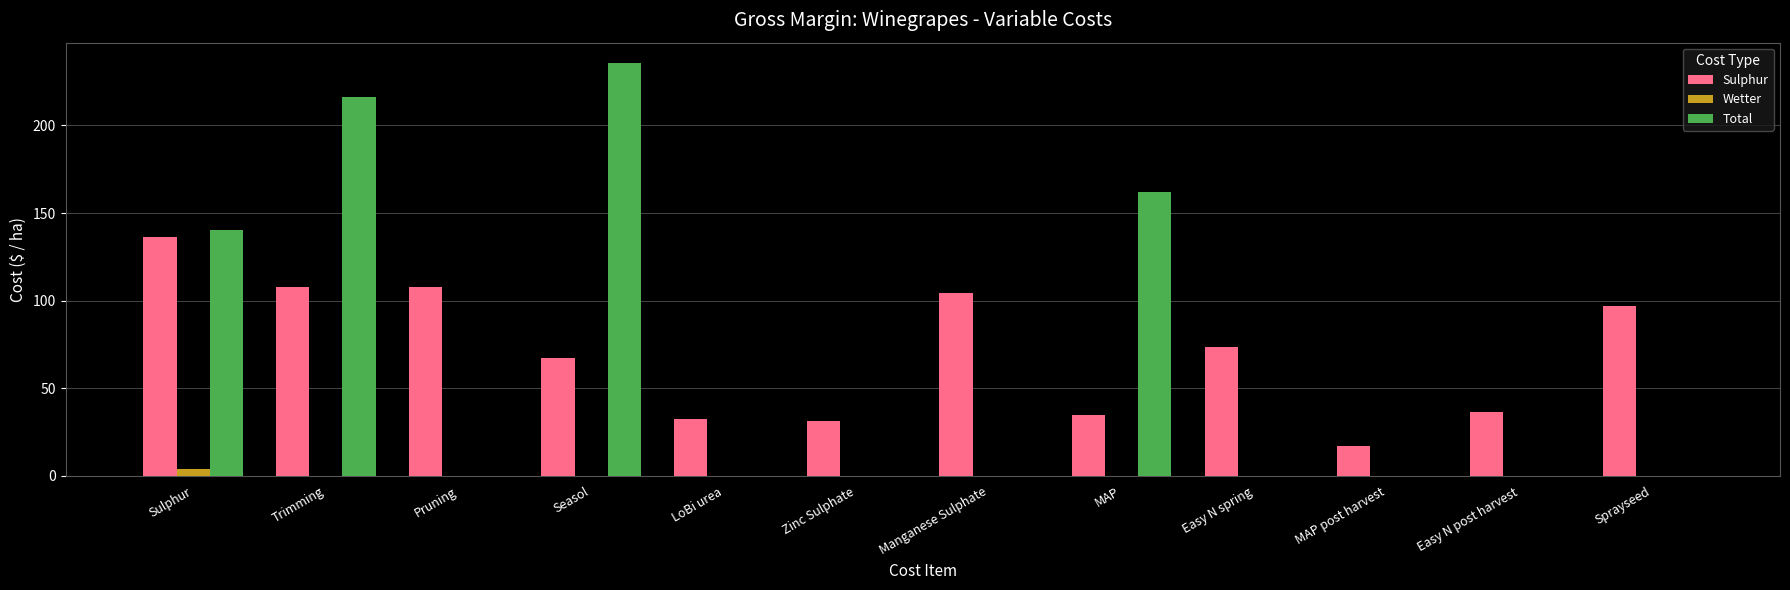

Reading right to left, what are all the values shown in this chart?

Sulphur: Sprayseed=96.8	Easy N post harvest=36.8	MAP post harvest=17.3	Easy N spring=73.5	MAP=34.6	Manganese Sulphate=104.4	Zinc Sulphate=31.2	LoBi urea=32.6	Seasol=67.2	Pruning=108.0	Trimming=108.0	Sulphur=136.2
Wetter: Sprayseed=0.0	Easy N post harvest=0.0	MAP post harvest=0.0	Easy N spring=0.0	MAP=0.0	Manganese Sulphate=0.0	Zinc Sulphate=0.0	LoBi urea=0.0	Seasol=0.0	Pruning=0.0	Trimming=0.0	Sulphur=3.9
Total: Sprayseed=0.0	Easy N post harvest=0.0	MAP post harvest=0.0	Easy N spring=0.0	MAP=162.2	Manganese Sulphate=0.0	Zinc Sulphate=0.0	LoBi urea=0.0	Seasol=235.4	Pruning=0.0	Trimming=216.0	Sulphur=140.1